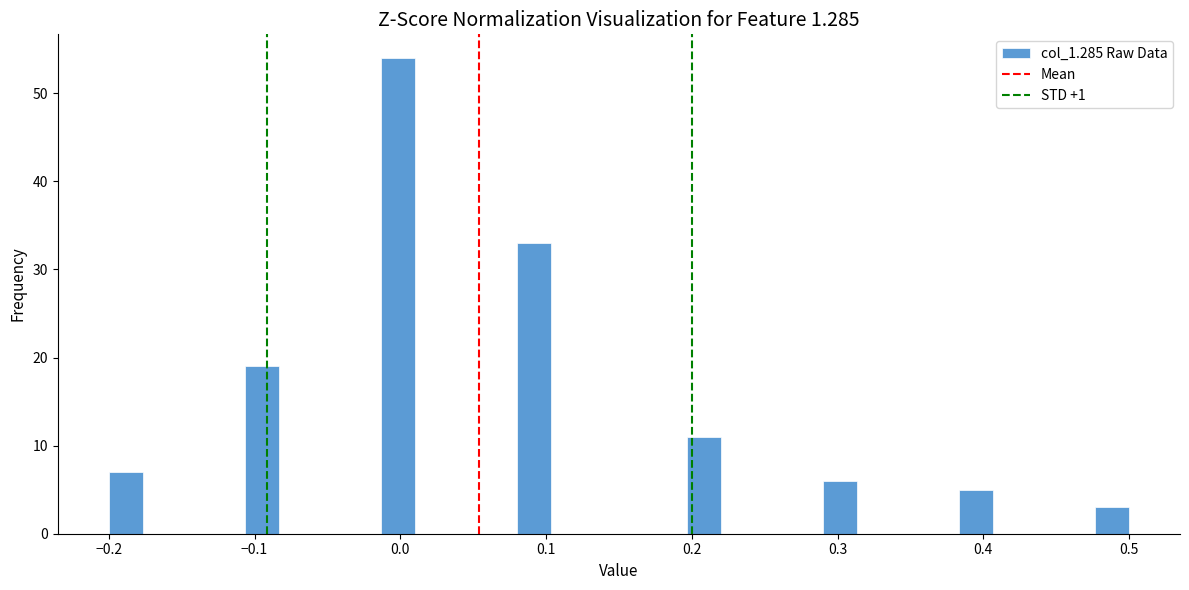

Around what value on the x-axis is the tallest bar? Give the approximate position of its centre, as read against the axis.

0.00